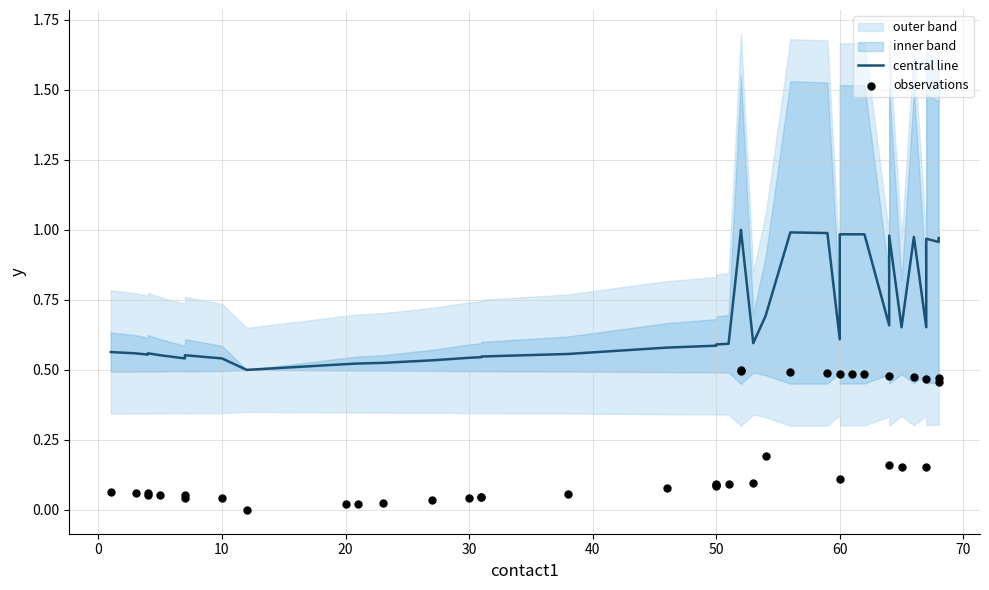

What is the total value across all series at 60?

0.7